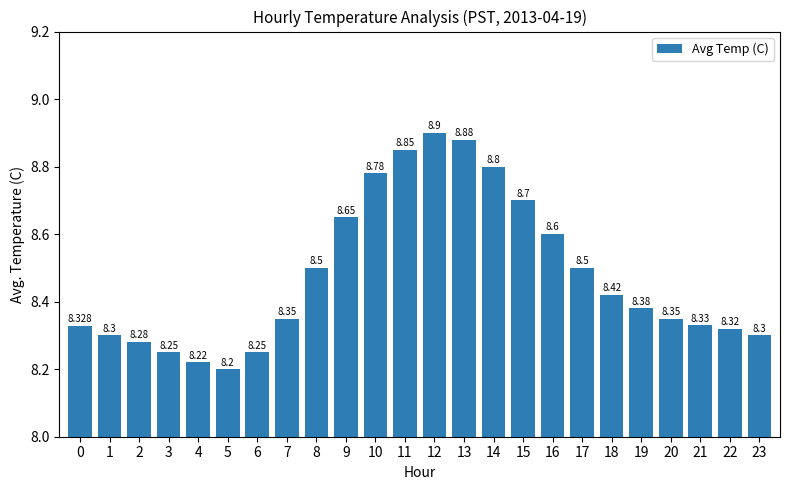

True or false: the data shows 12.7 at 19.

False